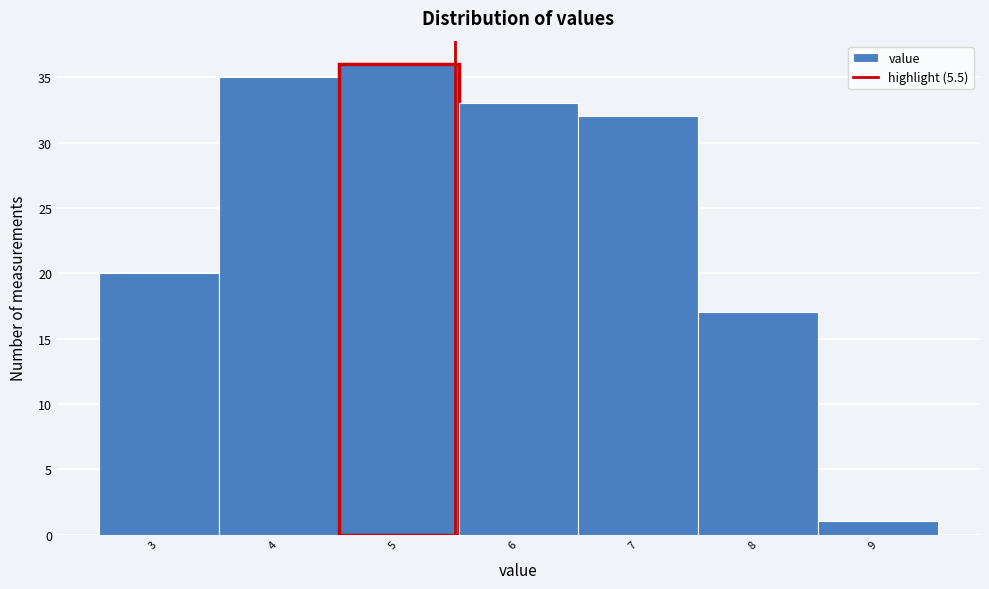

Reading left to right, list every bar in this chart as the range it spans on the x-axis followed by its height. Neither the bar edges nor the heights are printed on the chart, so give them approximately, as read against the axes.

2.53 to 3.53: 20
3.53 to 4.53: 35
4.53 to 5.53: 36
5.53 to 6.53: 33
6.53 to 7.53: 32
7.53 to 8.53: 17
8.53 to 9.53: 1